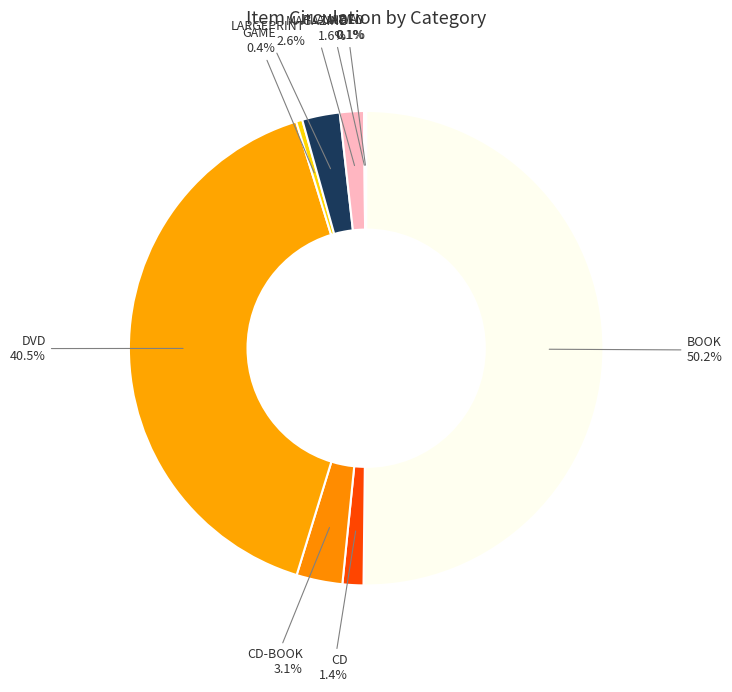

Which category has the biggest portion of the pie?

BOOK